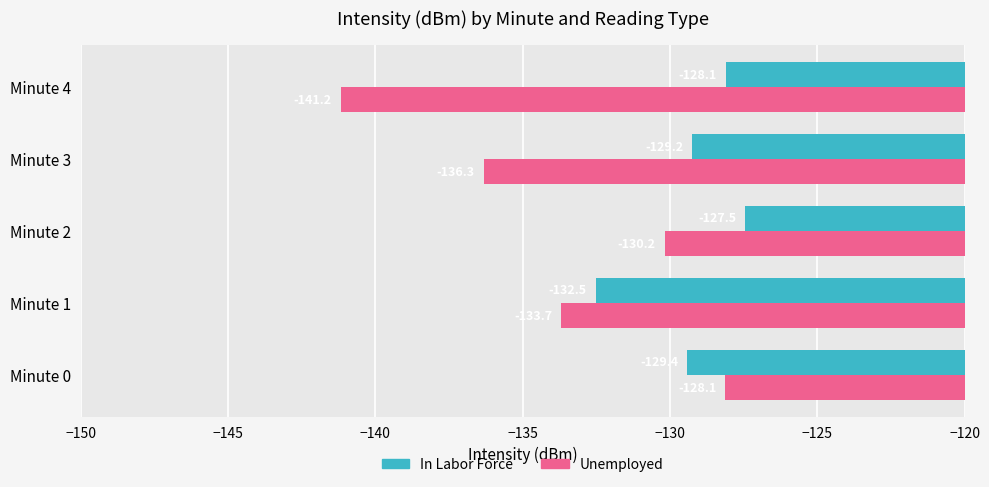

True or false: In Labor Force has a value of -72.3 at Minute 3.

False